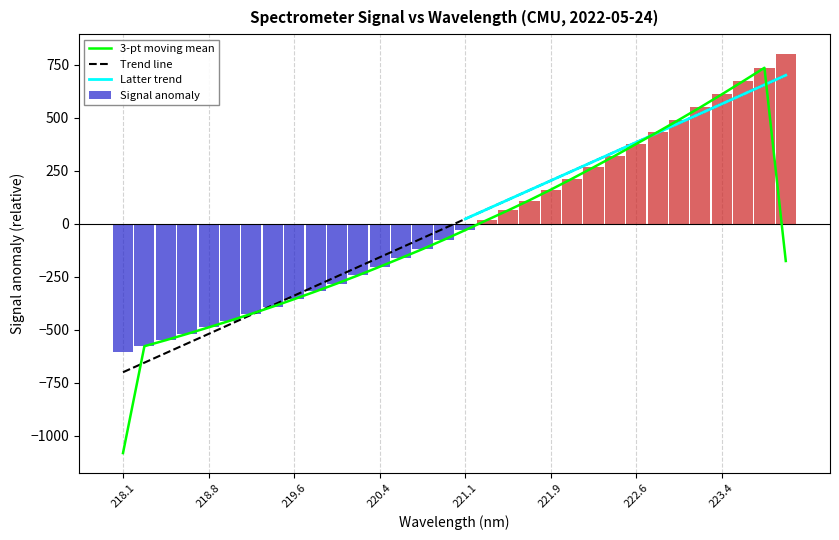

What is the highest value of the Signal anomaly series?

800.0